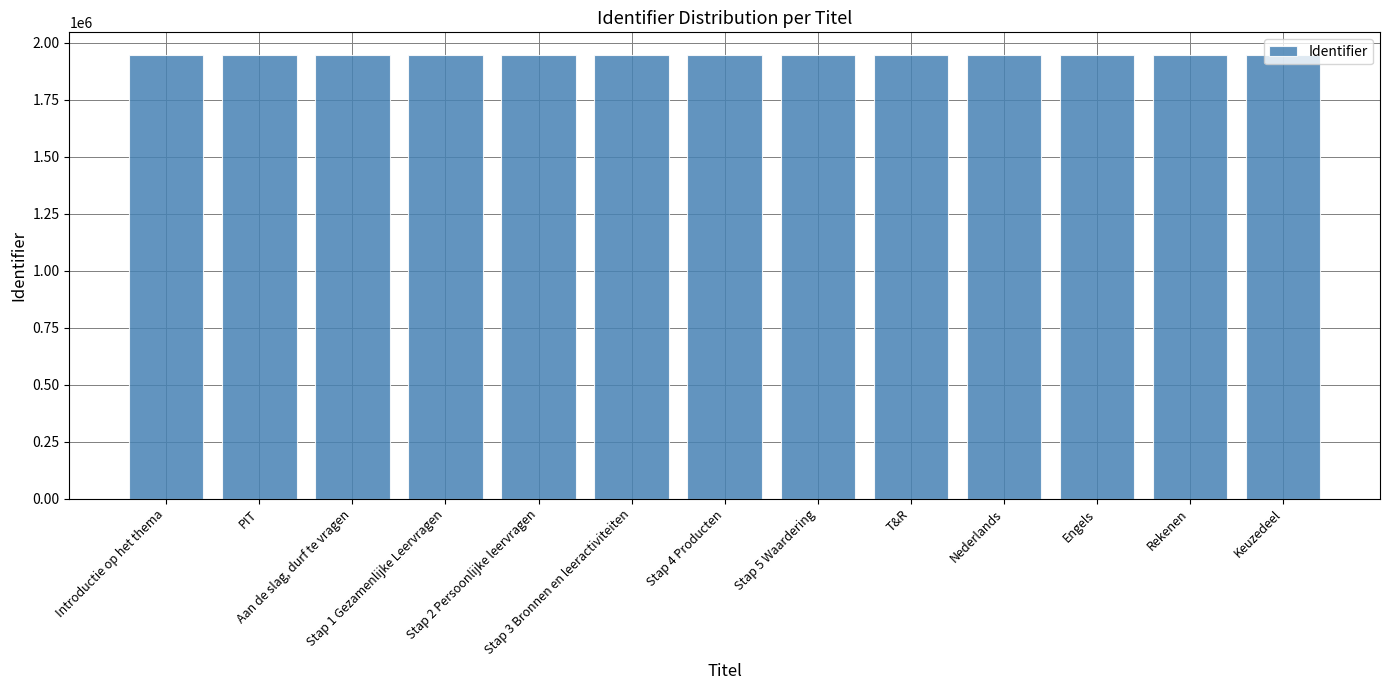

What is the smallest value displayed?

1948184